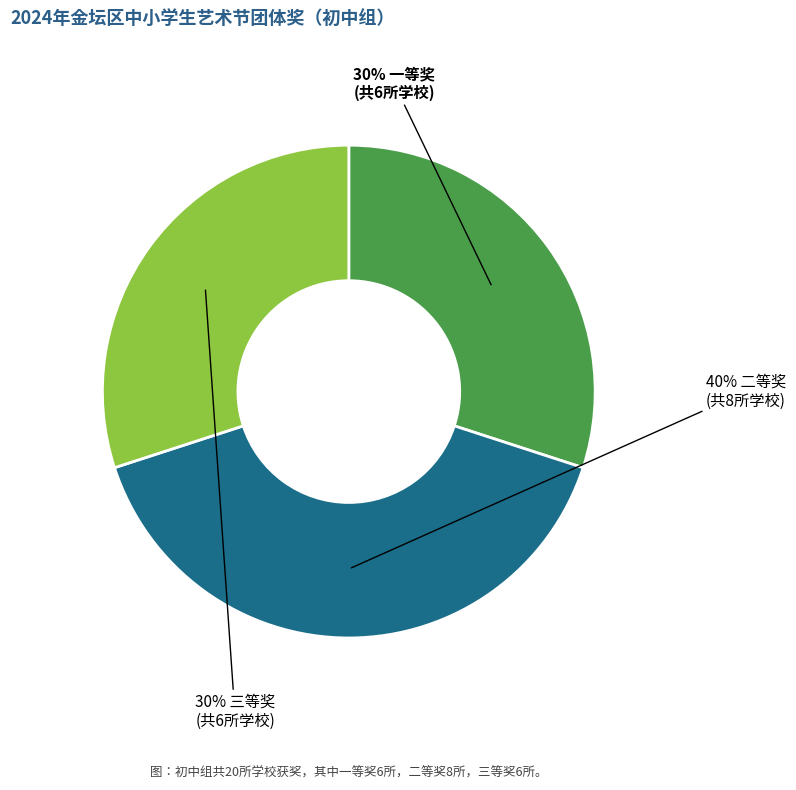

Is there a majority slice in this chart?

No